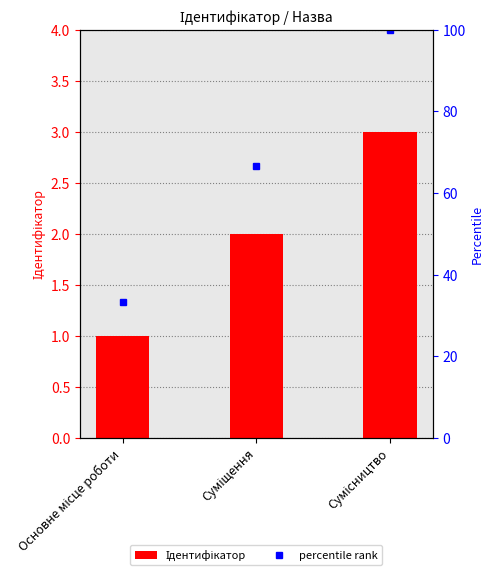

Which has a higher value, Суміщення or Сумісництво?

Сумісництво